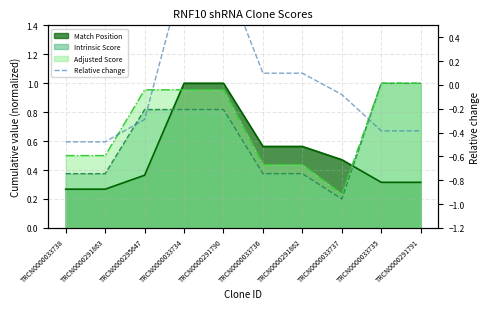

Is it true that the value at TRCN0000291791 is -0.2?

False